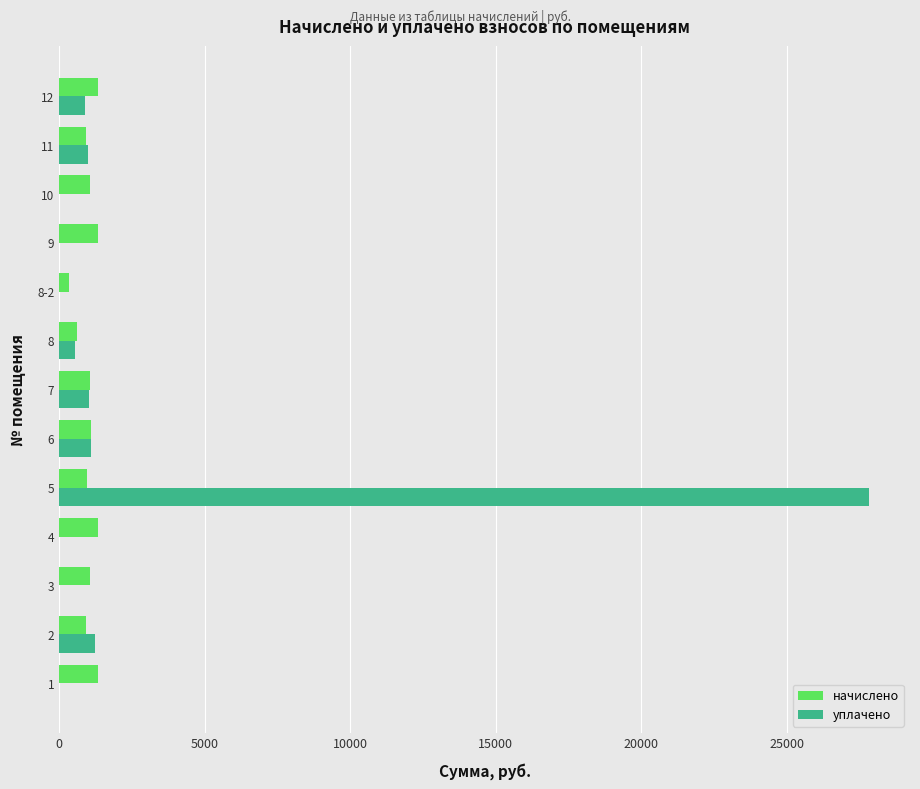

Which series has the largest total across all categories?

уплачено